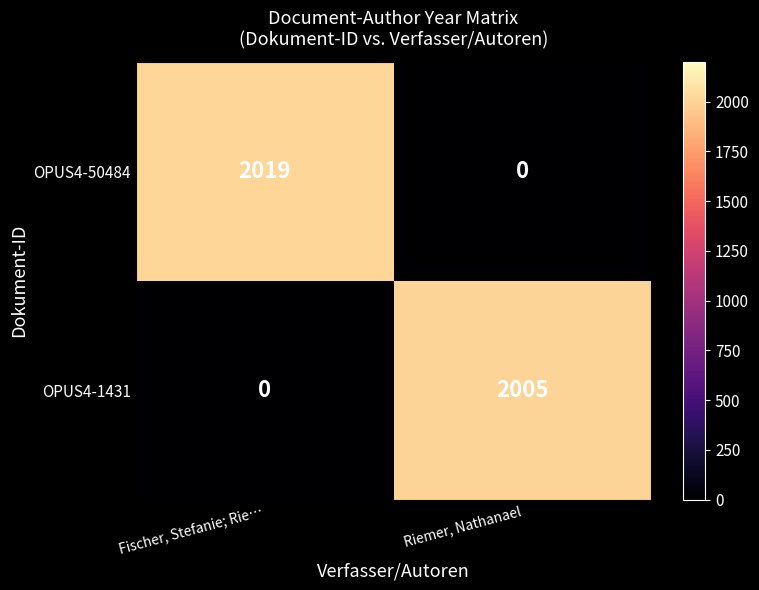

At Fischer, Stefanie; Rie…, list the series in order from largest to smallest.

OPUS4-50484, OPUS4-1431